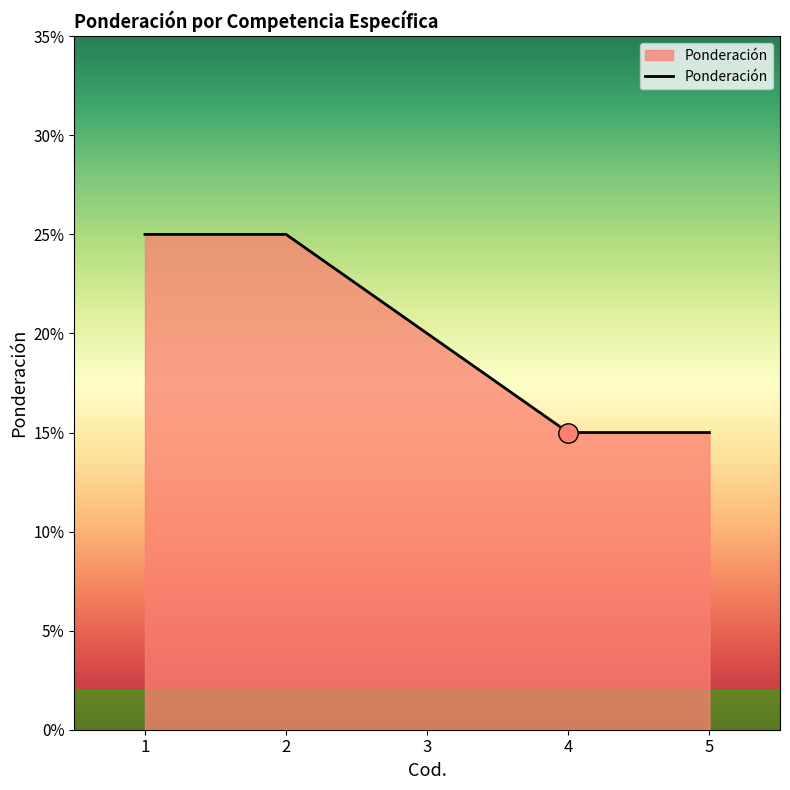

Reading left to right, what are all the values shown in this chart?

1=0.2	2=0.2	3=0.2	4=0.1	5=0.1